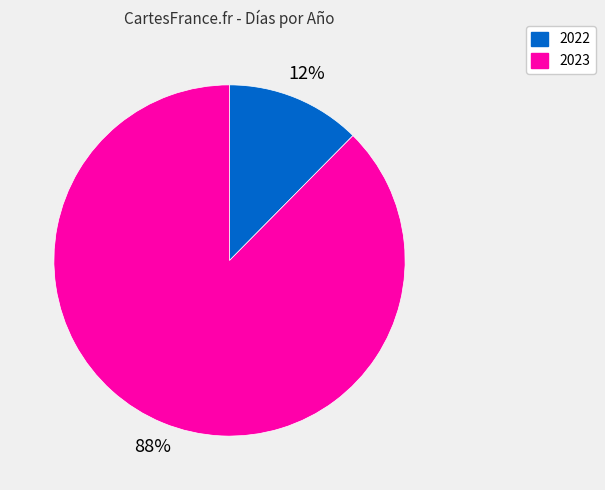

Between 2023 and 2022, which is larger?

2023